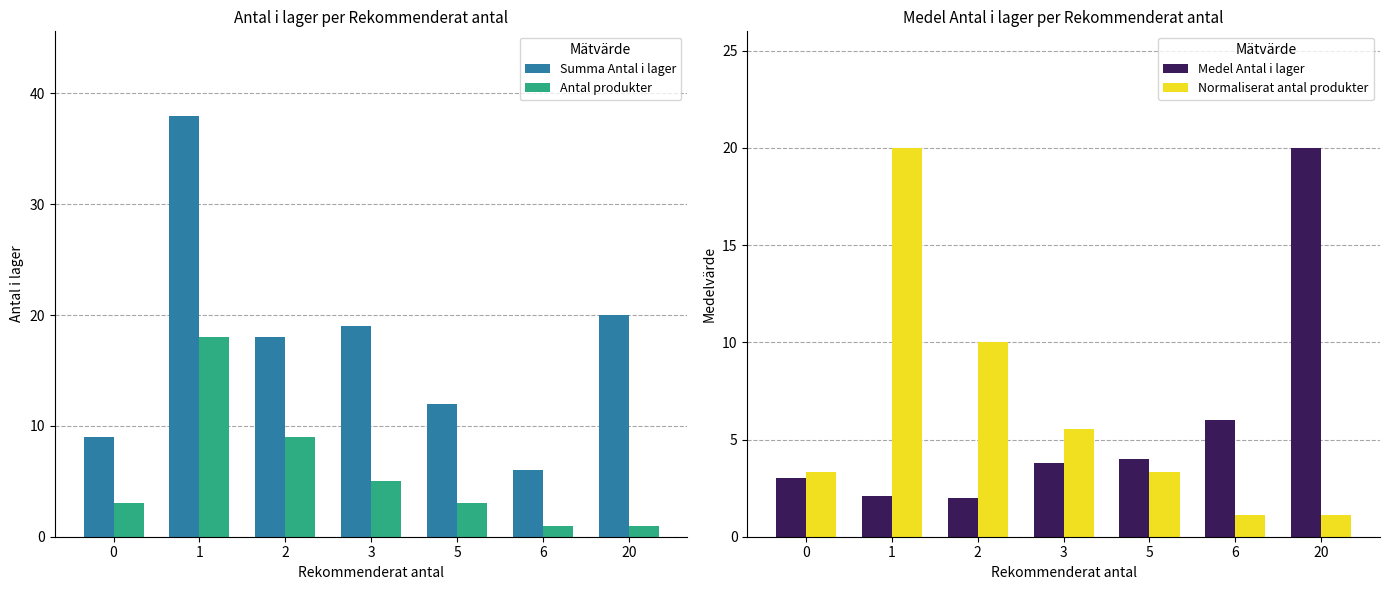

What is the lowest value of the Normaliserat antal produkter series?

1.1